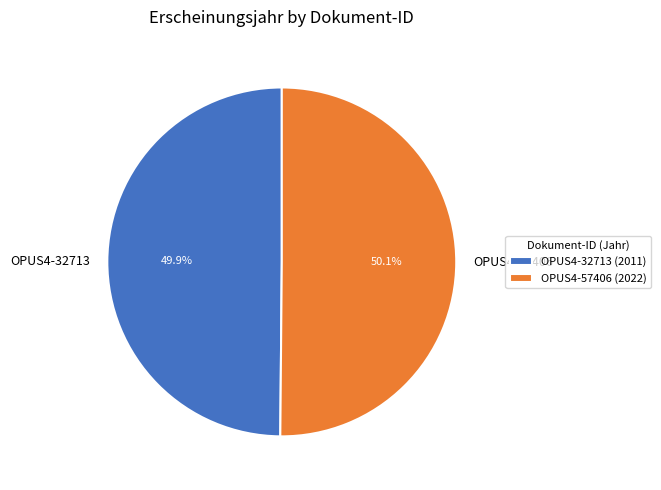

Is there a majority slice in this chart?

Yes